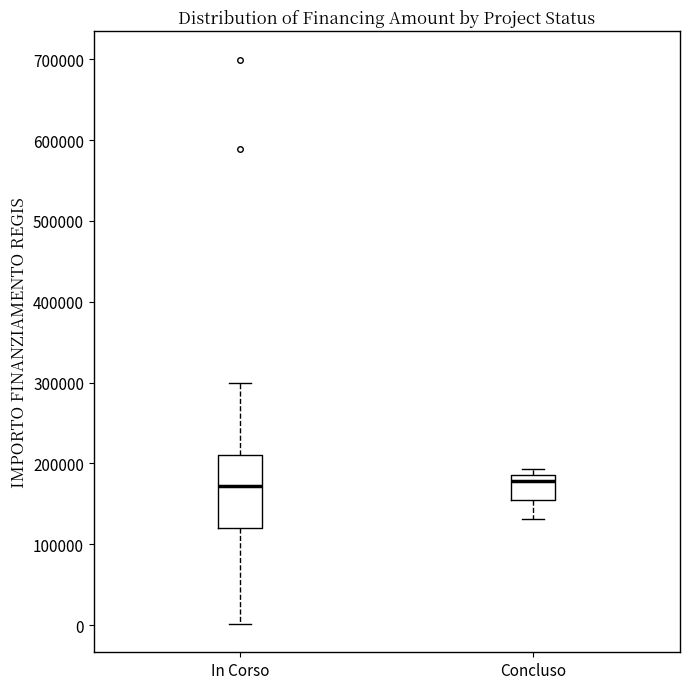

Reading left to right, read every box against the y-axis: the position of its median line, the range the box covers, and the ends of its whiskers. The values are not printed on the chart, so give them approximately, as read against the axis.

In Corso: median 170000, box 120000 to 210000, whiskers 0 to 300000
Concluso: median 180000, box 150000 to 190000, whiskers 130000 to 190000 (just above the box's upper edge)